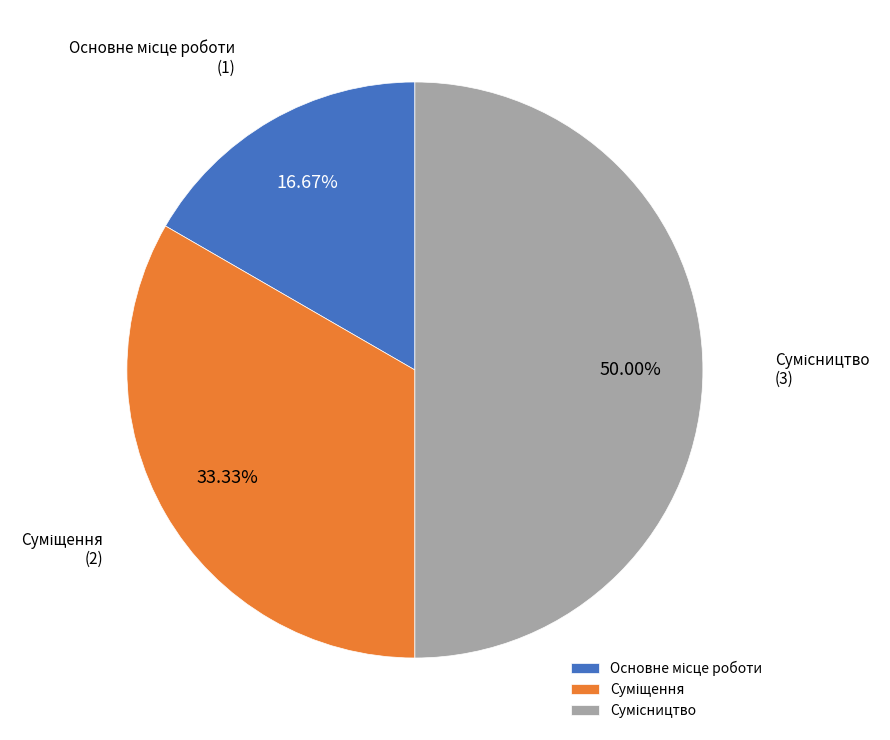

Do Сумісництво and Суміщення together represent more than half of the pie?

Yes